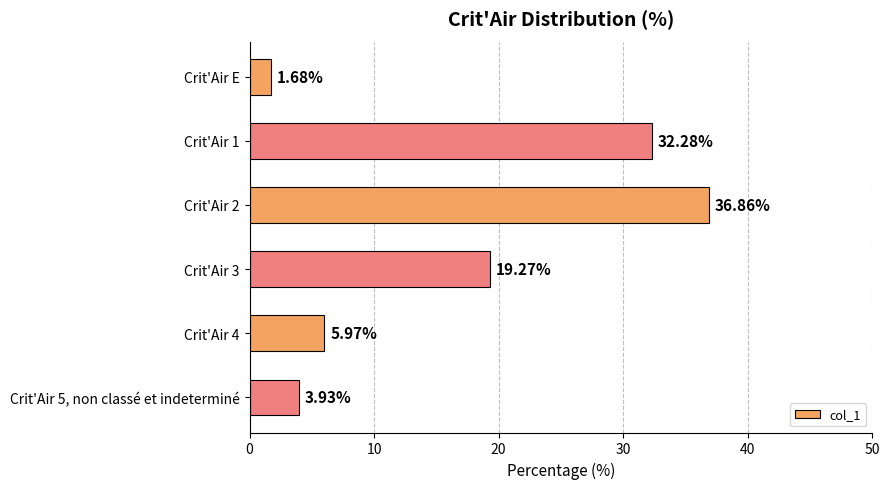

Where is the data nearest to the value 19?

Crit'Air 3